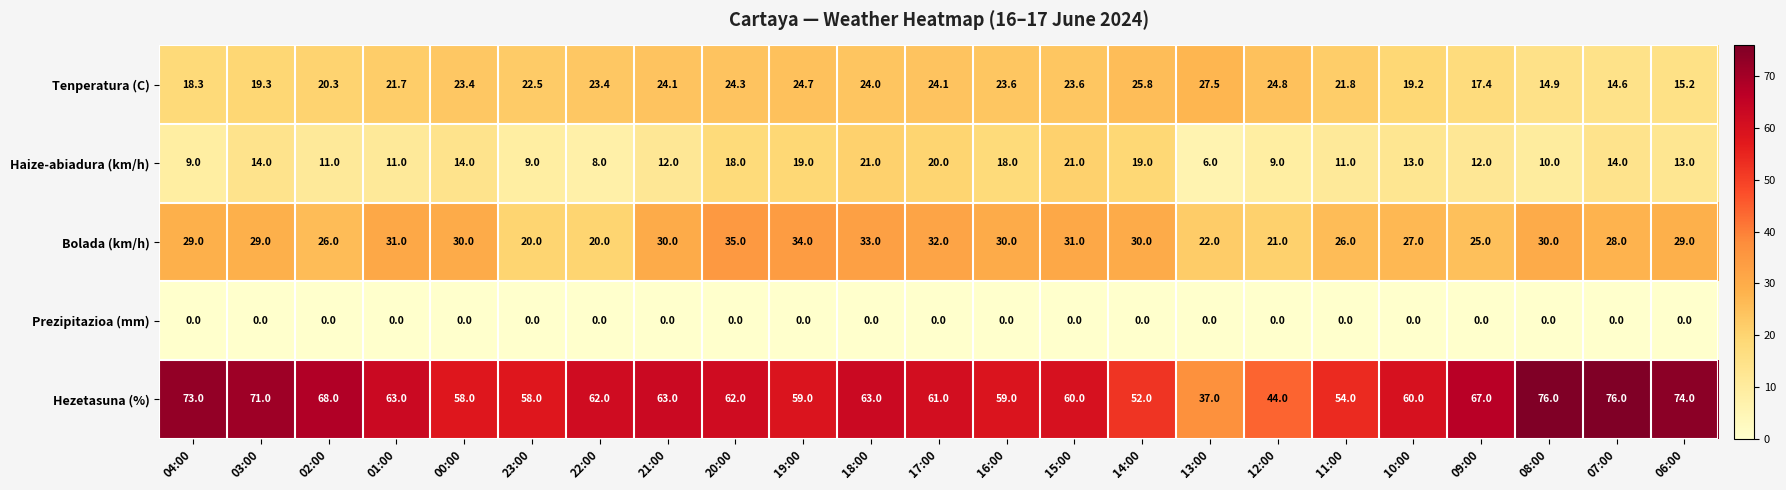

The value of Haize-abiadura (km/h) at 10:00 is 3.3. True or false?

False